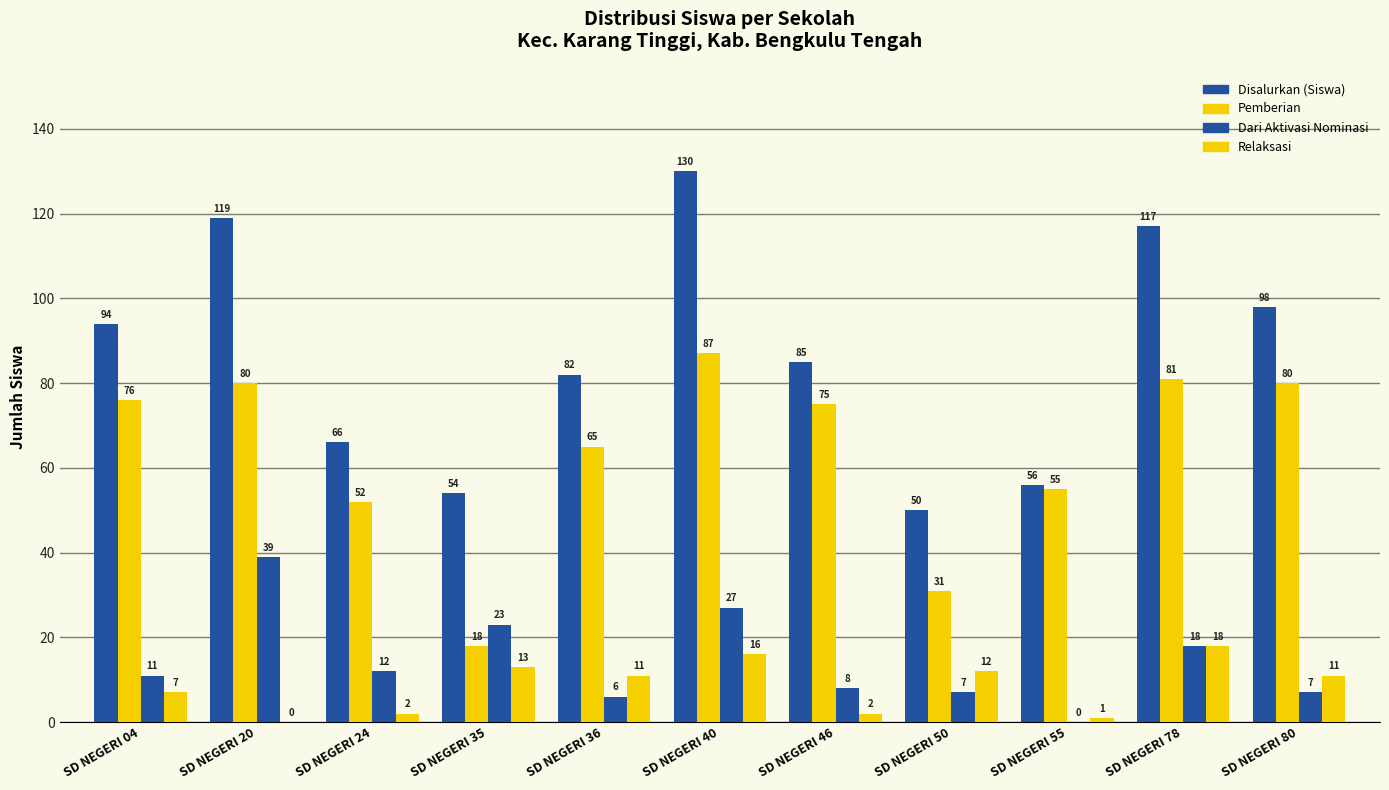

The Disalurkan (Siswa) series shows 117 at SD NEGERI 78. True or false?

True